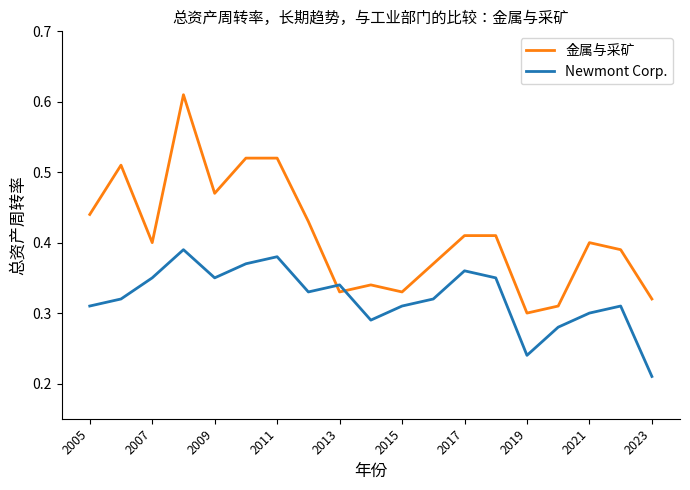

Which series has the largest range (max minus min)?

金属与采矿